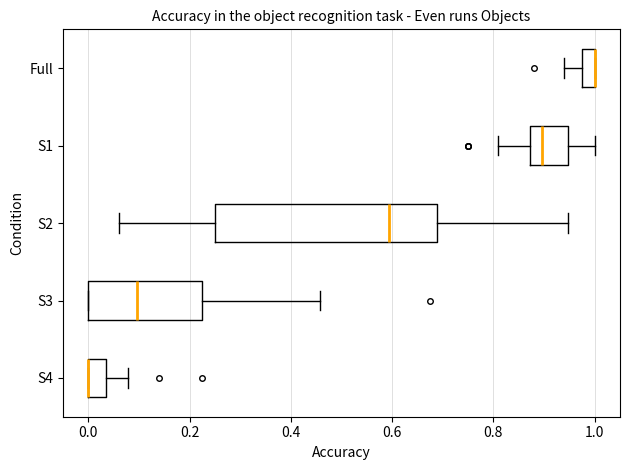

Which box is the widest, from its left edge to its right edge?

S2